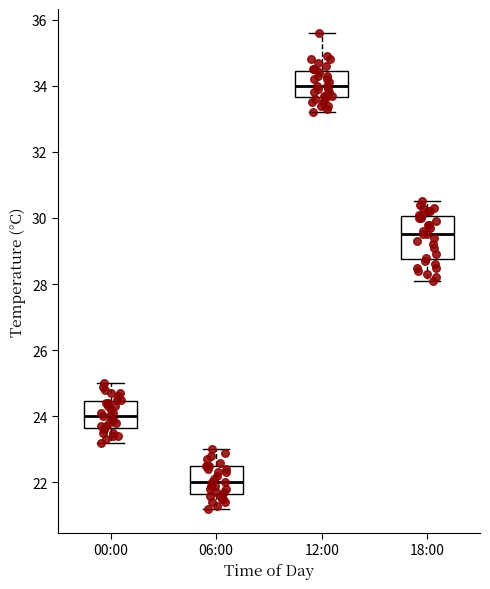

Reading left to right, read every box against the y-axis: the position of its median line, the range the box covers, and the ends of its whiskers. The values are not printed on the chart, so give them approximately, as read against the axis.

00:00: median 24.0, box 23.6 to 24.4, whiskers 23.2 to 25.0
06:00: median 22.0, box 21.6 to 22.6, whiskers 21.2 to 23.0
12:00: median 34.0, box 33.6 to 34.4, whiskers 33.2 to 35.6
18:00: median 29.6, box 28.8 to 30.0, whiskers 28.2 to 30.6